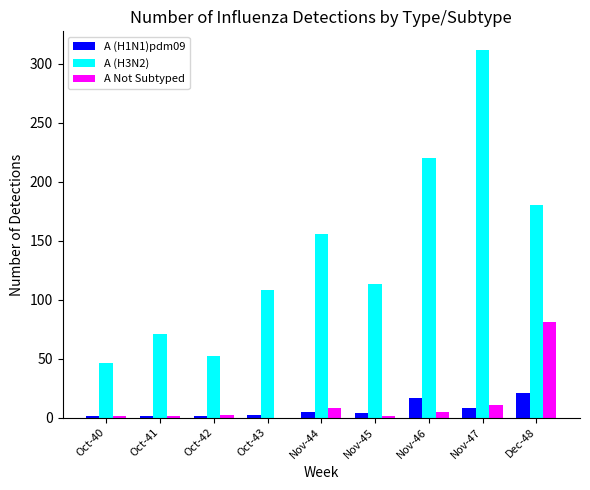

Which series has the widest spread of values?

A (H3N2)